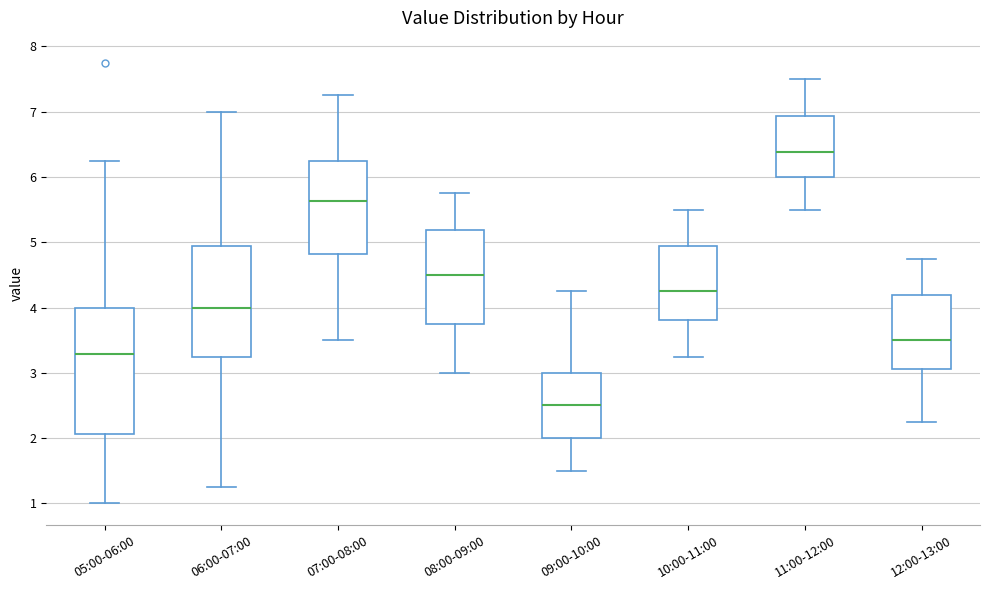

Reading left to right, read every box against the y-axis: the position of its median line, the range the box covers, and the ends of its whiskers. The values are not printed on the chart, so give them approximately, as read against the axis.

05:00-06:00: median 3.3, box 2.1 to 4.0, whiskers 1.0 to 6.3
06:00-07:00: median 4.0, box 3.3 to 4.9, whiskers 1.3 to 7.0
07:00-08:00: median 5.6, box 4.8 to 6.3, whiskers 3.5 to 7.3
08:00-09:00: median 4.5, box 3.8 to 5.2, whiskers 3.0 to 5.8
09:00-10:00: median 2.5, box 2.0 to 3.0, whiskers 1.5 to 4.3
10:00-11:00: median 4.3, box 3.8 to 4.9, whiskers 3.3 to 5.5
11:00-12:00: median 6.4, box 6.0 to 6.9, whiskers 5.5 to 7.5
12:00-13:00: median 3.5, box 3.1 to 4.2, whiskers 2.3 to 4.8